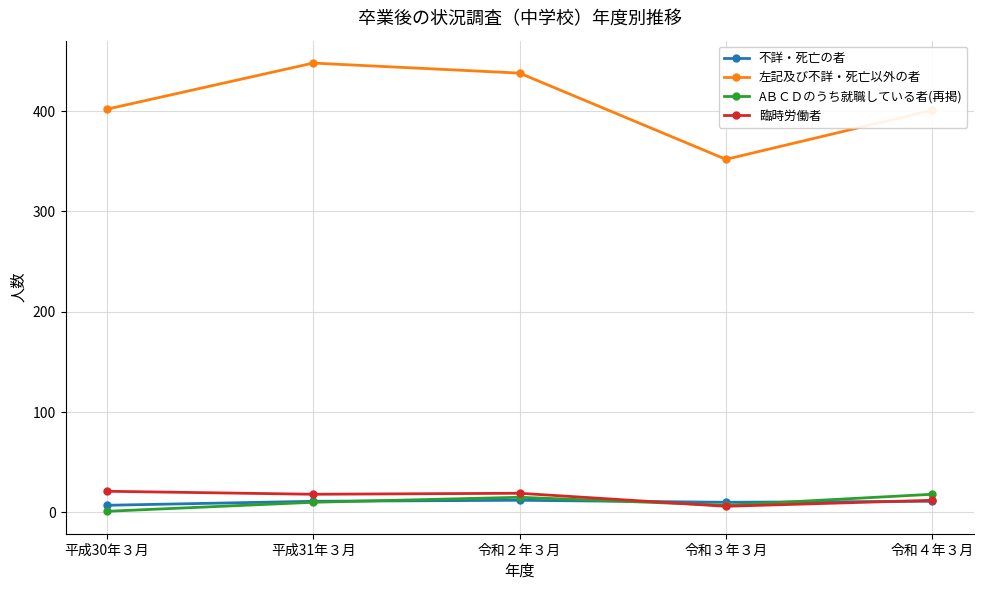

Is this an area chart (filled region under the line)?

No